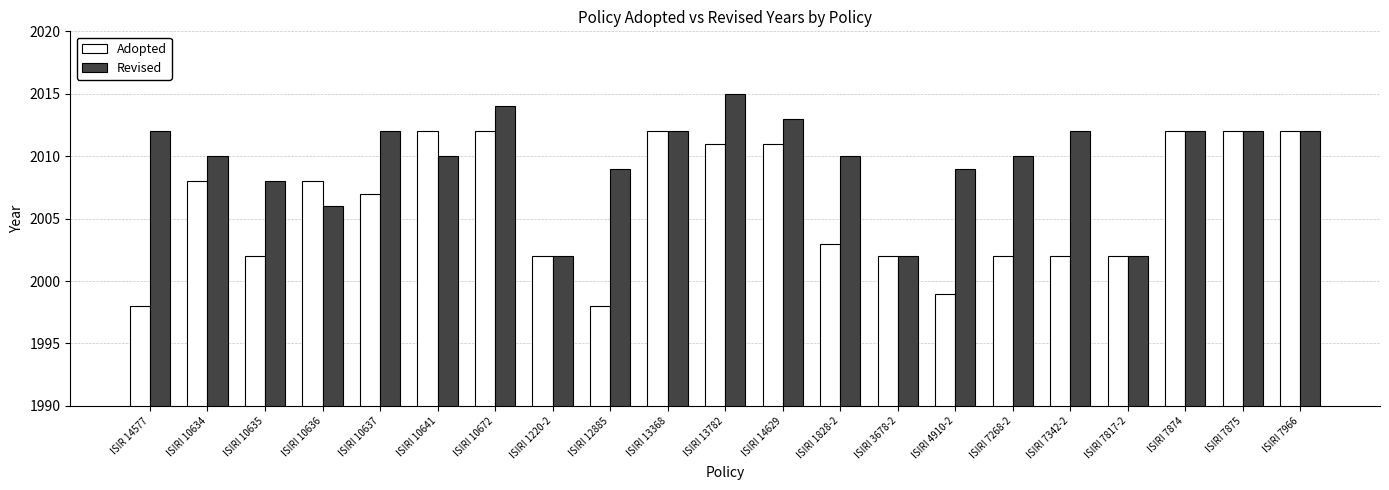

Are the bars horizontal?

No